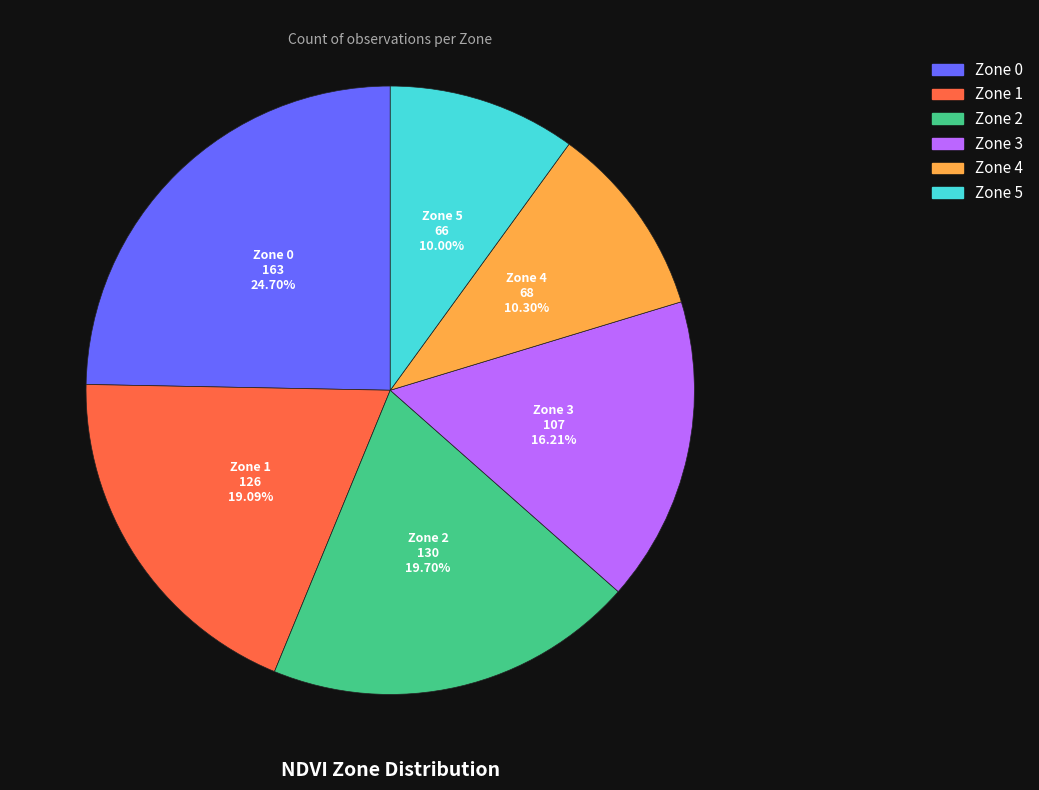

Is Zone 5 the majority of the pie?

No